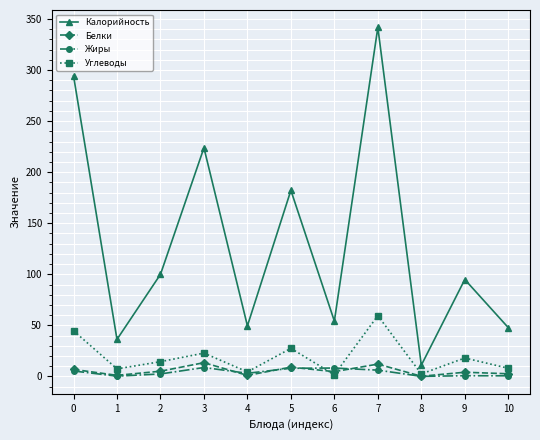

True or false: Углеводы has more than 2 interior local peaks.

True